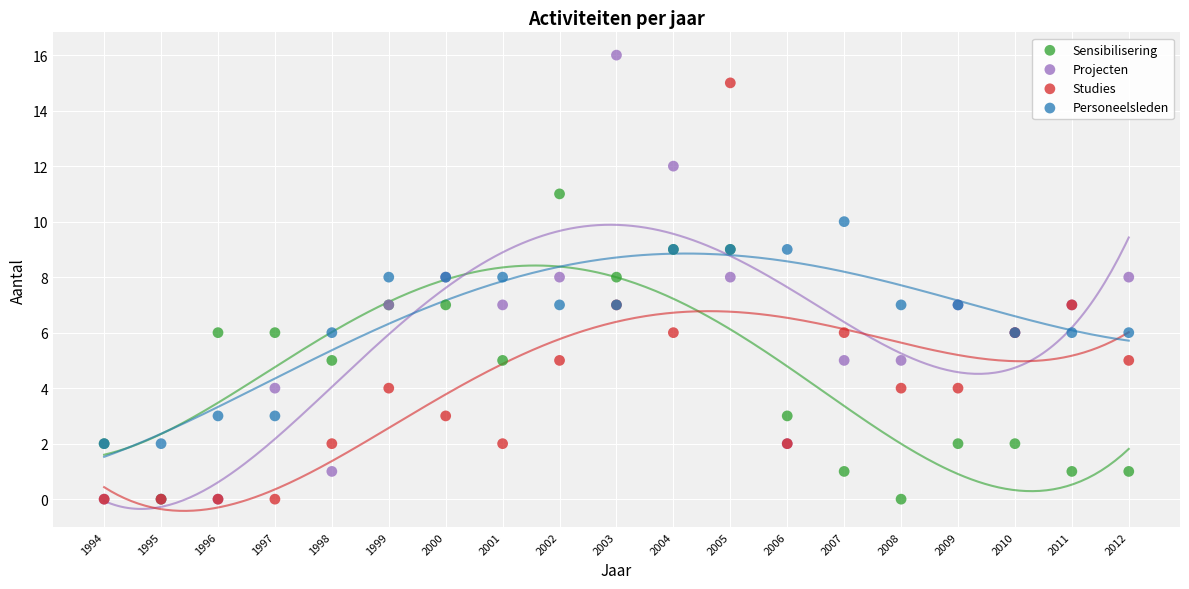

Which series has the largest Y range (max minus min)?

Projecten